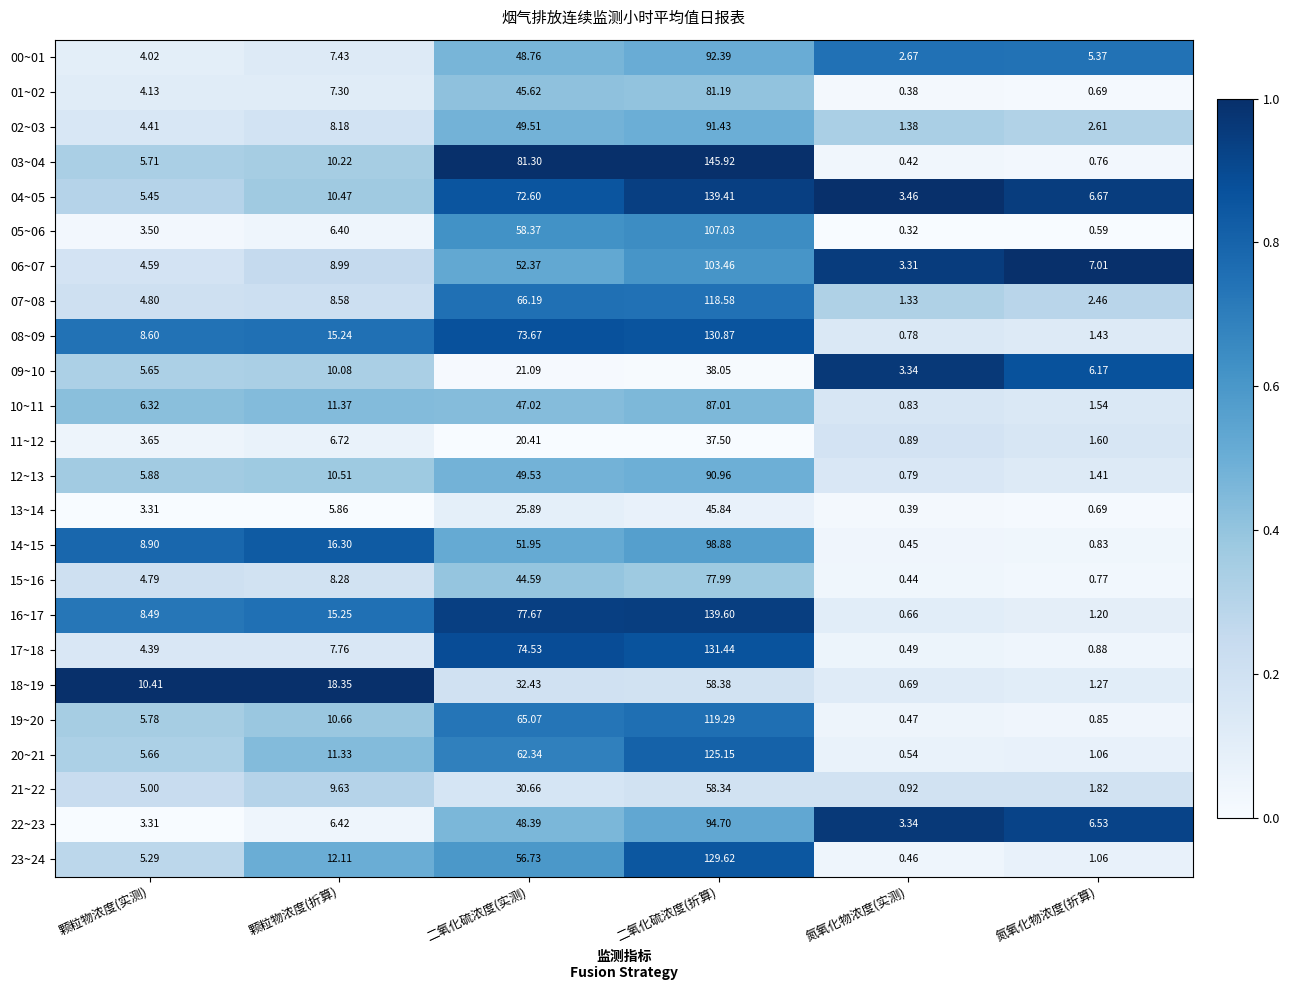

List the labels in order of 18~19 value, largest first.

二氧化硫浓度(折算), 二氧化硫浓度(实测), 颗粒物浓度(折算), 颗粒物浓度(实测), 氮氧化物浓度(折算), 氮氧化物浓度(实测)